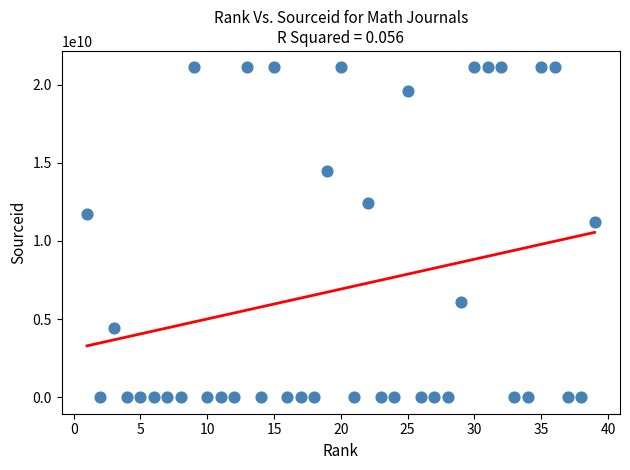

What is the range of X values (max minus min)?

38